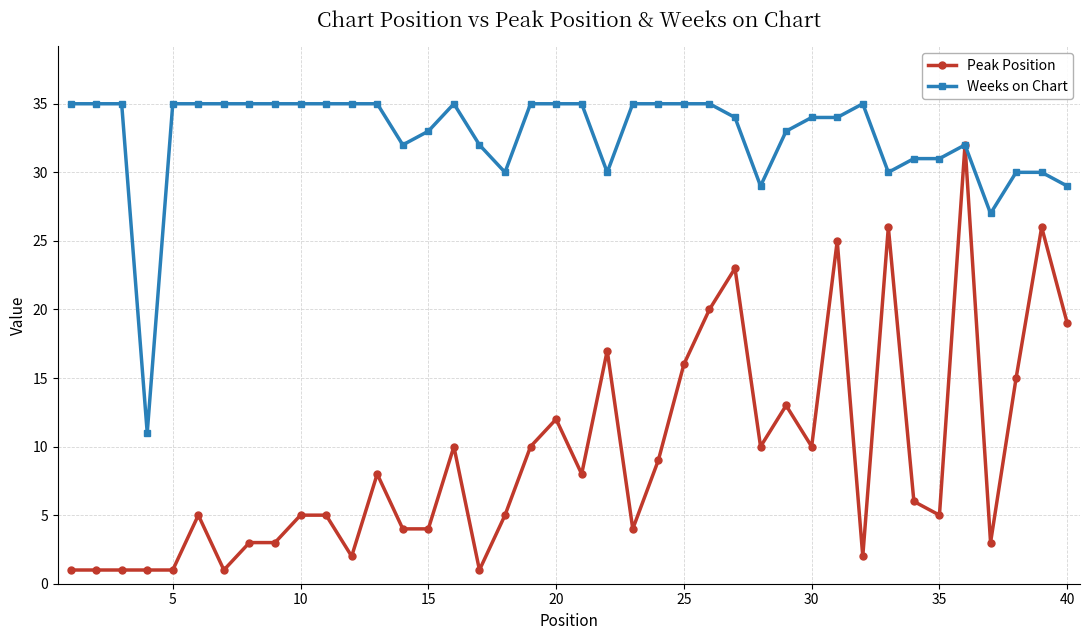

What is the average value of the Peak Position series?

9